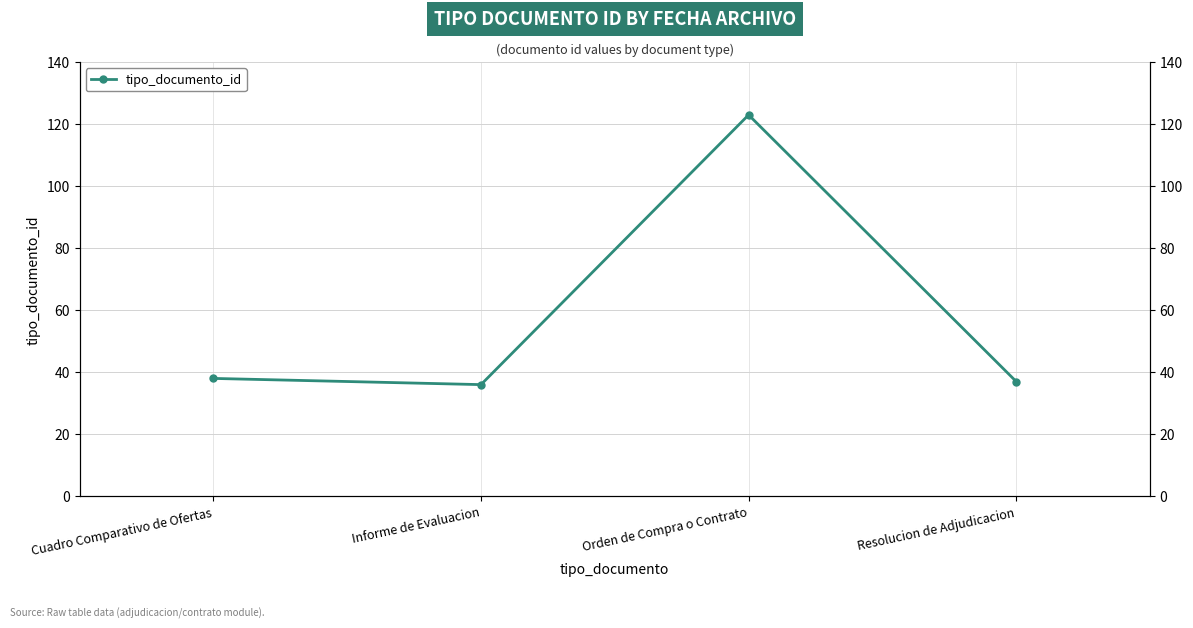

List the labels in order of value, largest first.

Orden de Compra o Contrato, Cuadro Comparativo de Ofertas, Resolucion de Adjudicacion, Informe de Evaluacion